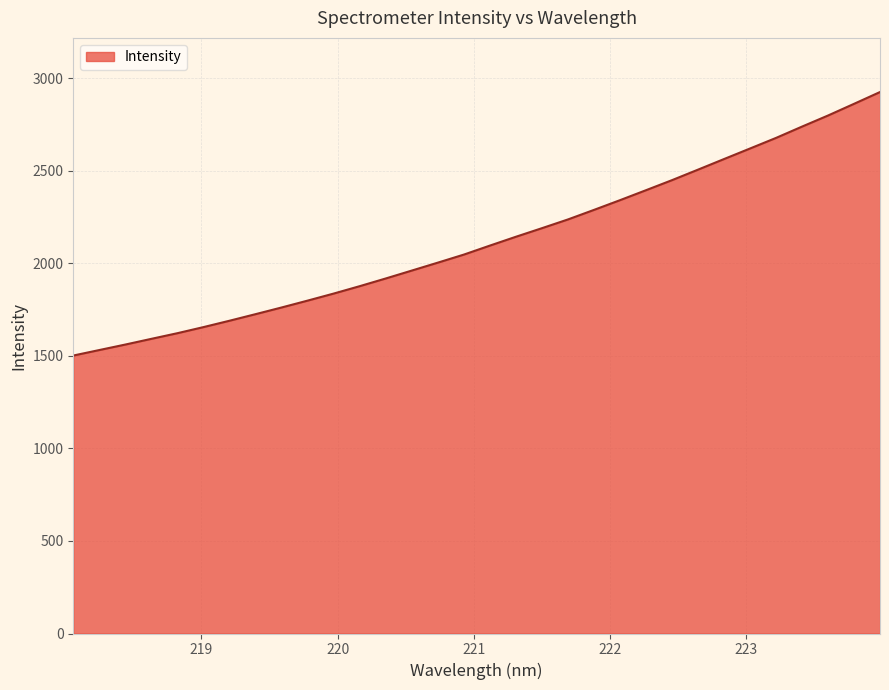

What is the difference between the maximum and minimum values?

1423.9